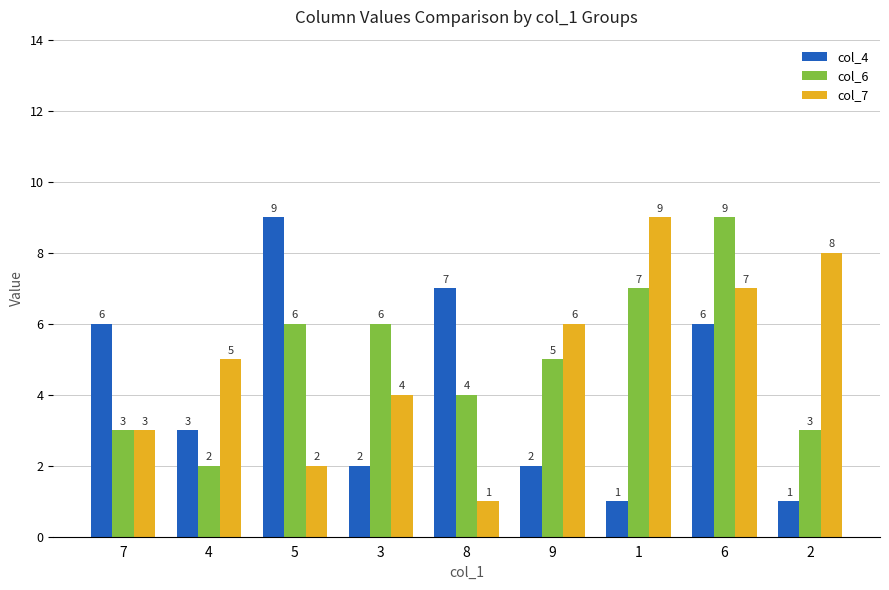

What is the difference between the col_6 values at 6 and 2?

6